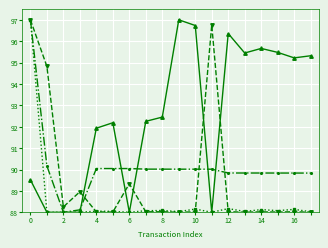

What is the maximum value shown in the chart?

97.0